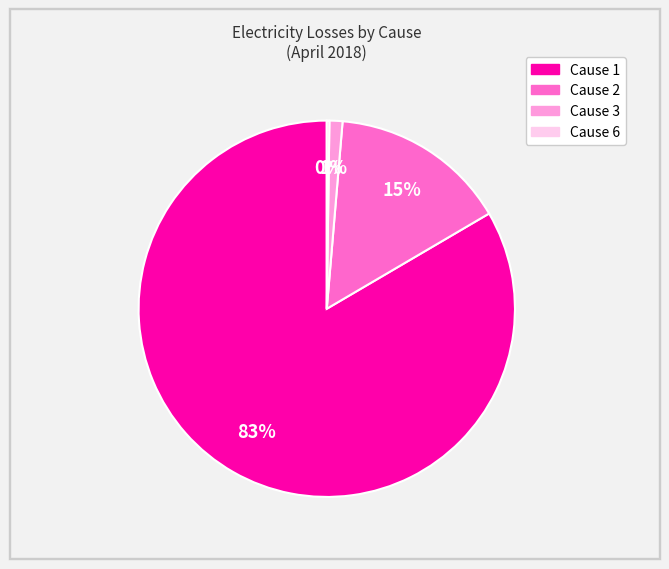

To the nearest percent, what is the average slice percentage?

25%